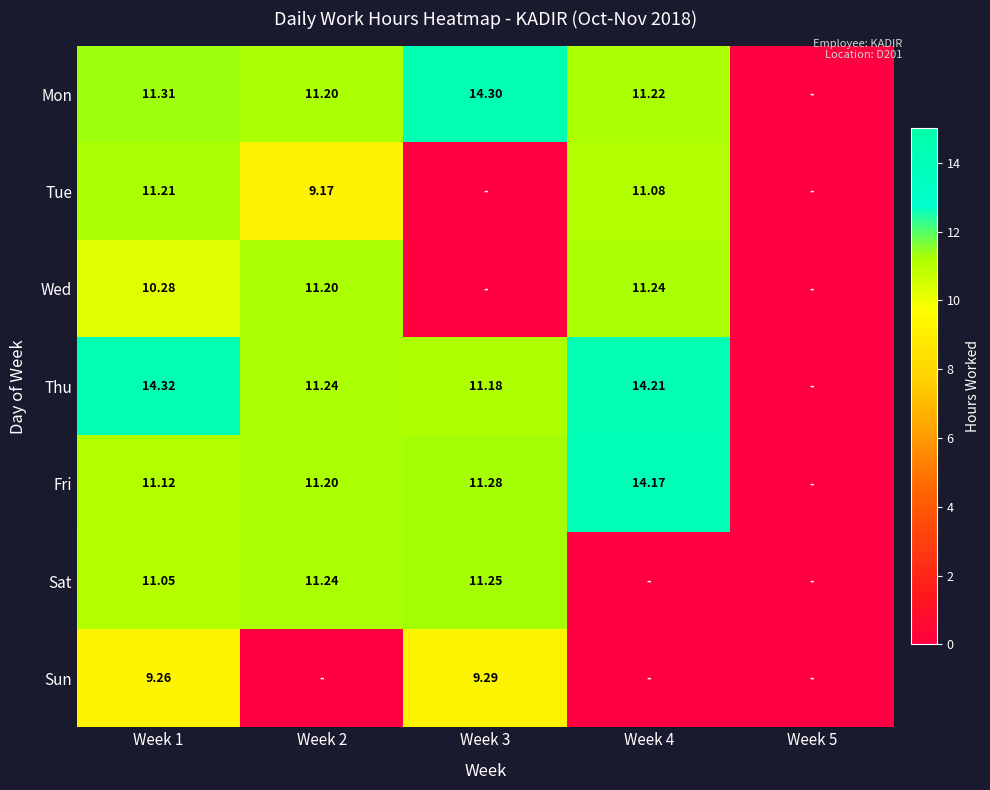

What is the sum of the Sat values at Week 1 and Week 2?

22.3